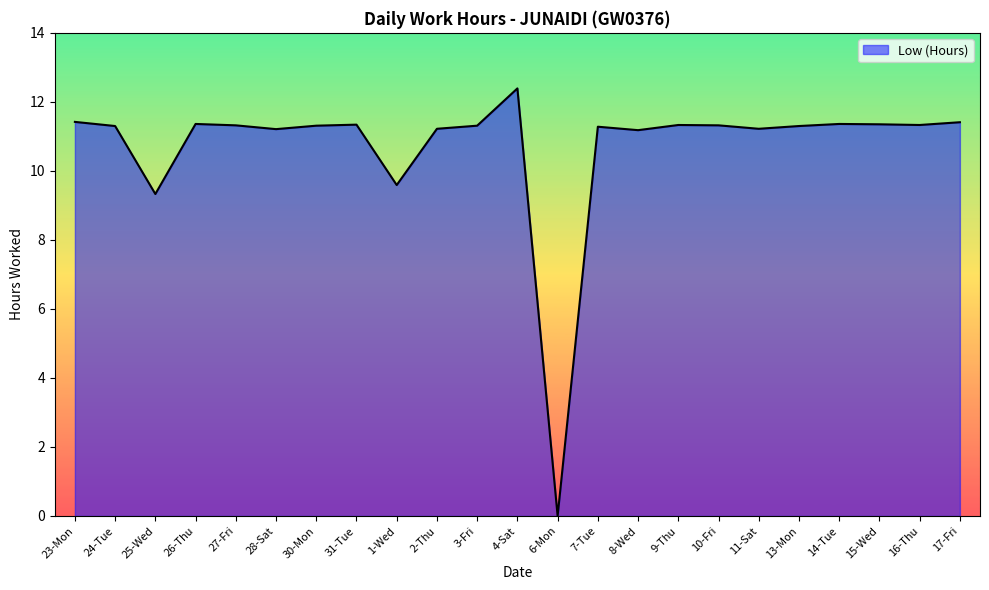

What is the maximum value shown in the chart?

12.4